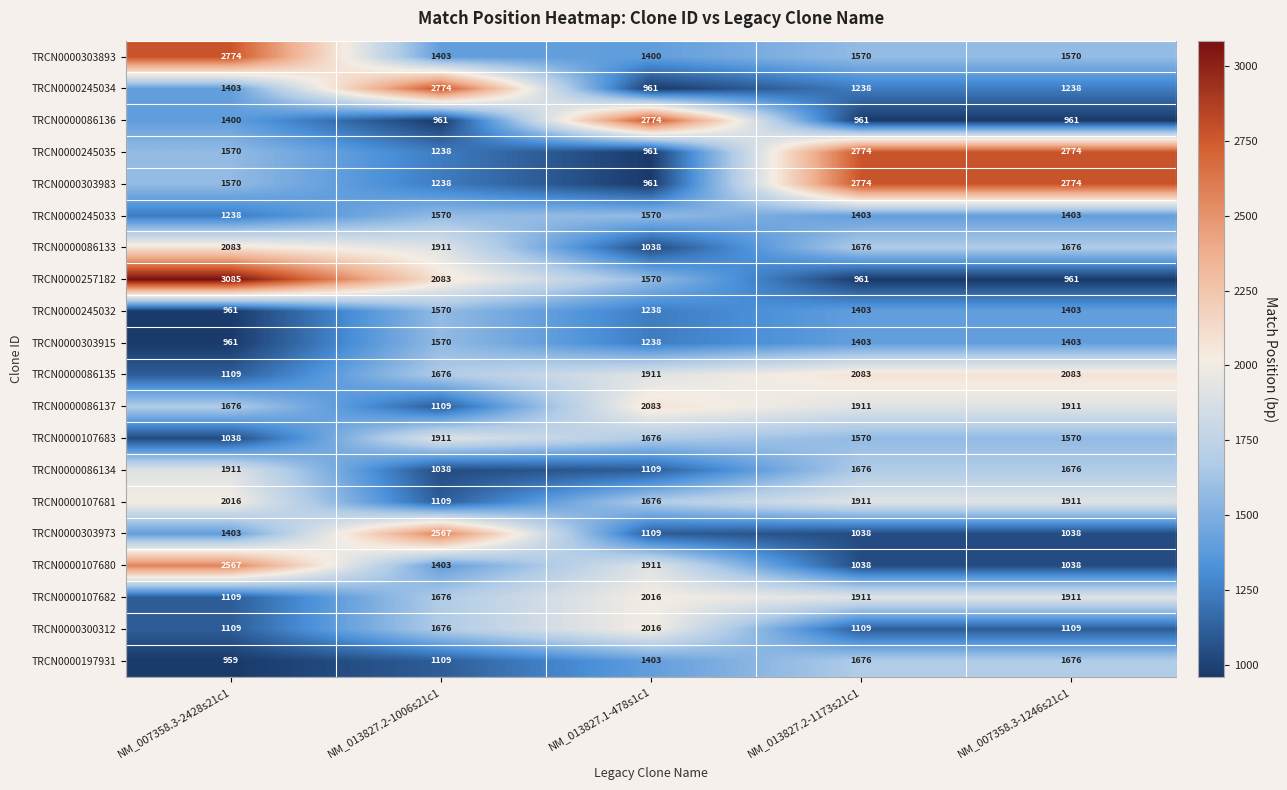

At which label is TRCN0000197931 closest to 1317?

NM_013827.1-478s1c1